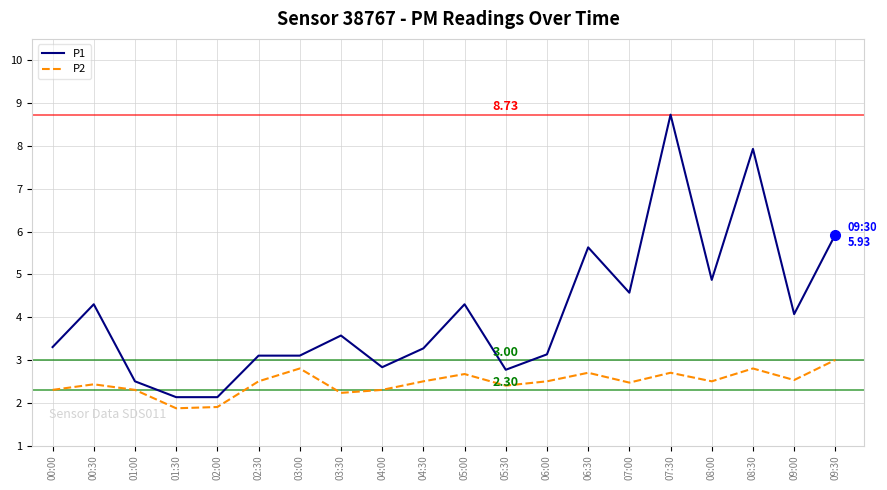

Where is P1 nearest to the value 5?

08:00